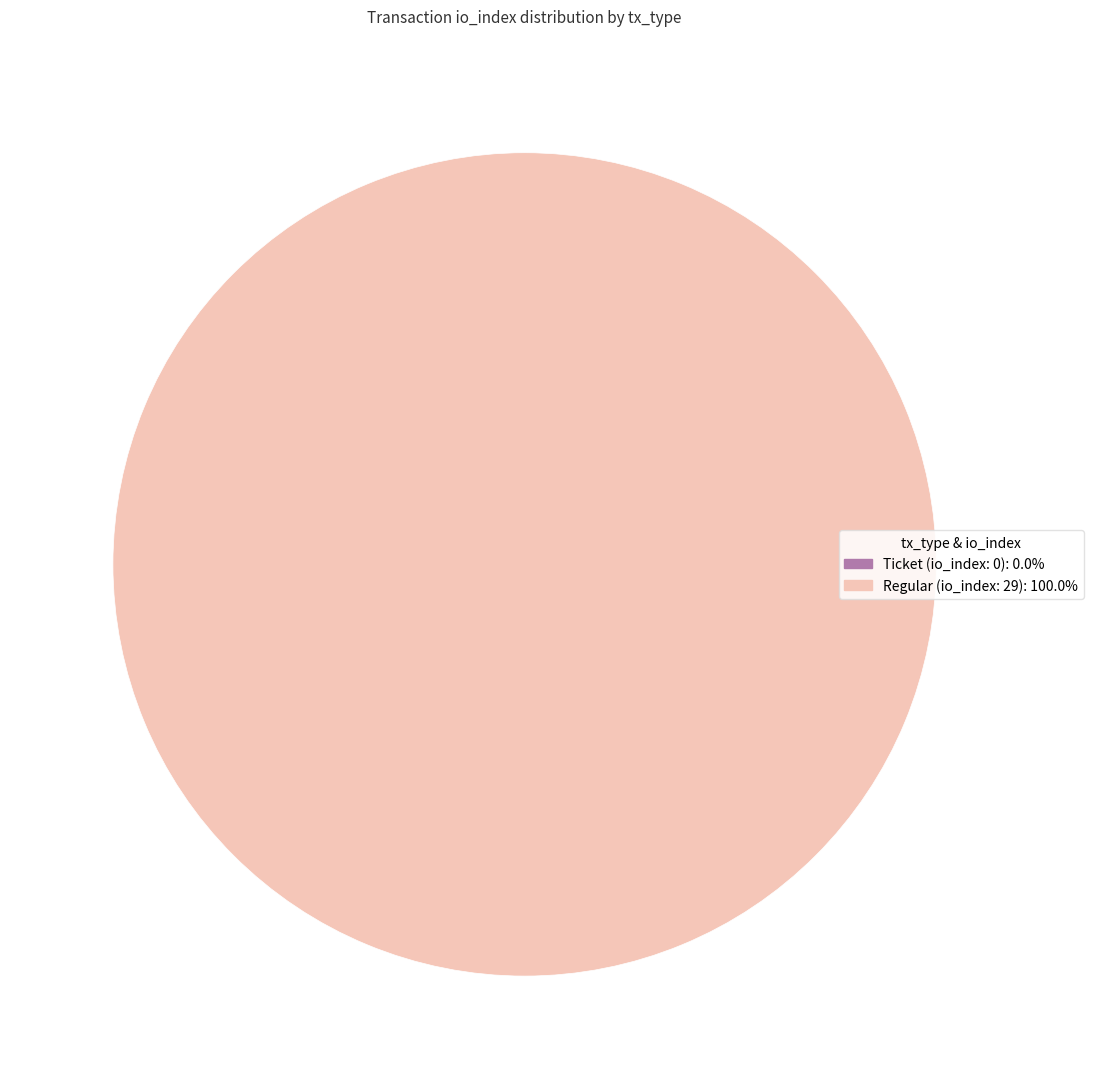

To the nearest percent, what is the average slice percentage?

50%